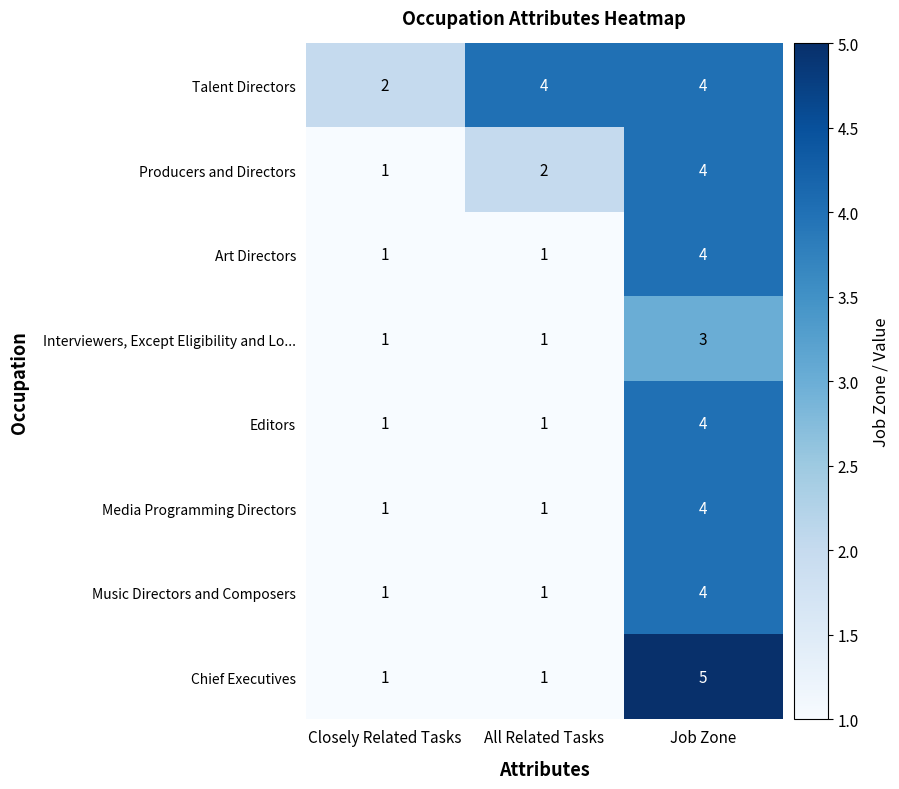

What is the sum of the Editors values at All Related Tasks and Job Zone?

5